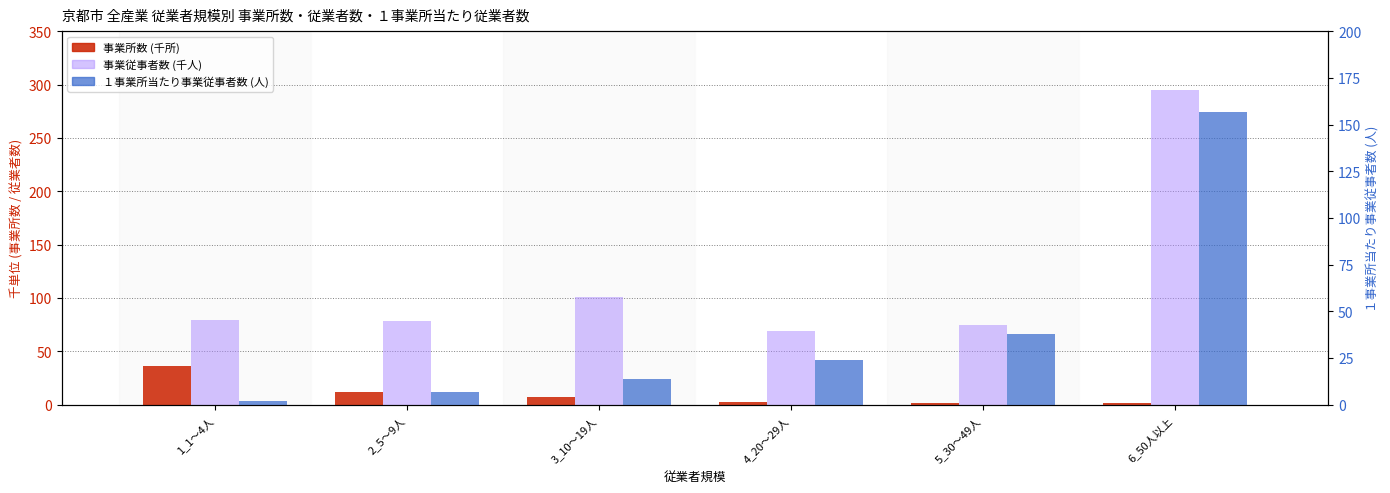

What is the smallest value displayed?

1.9